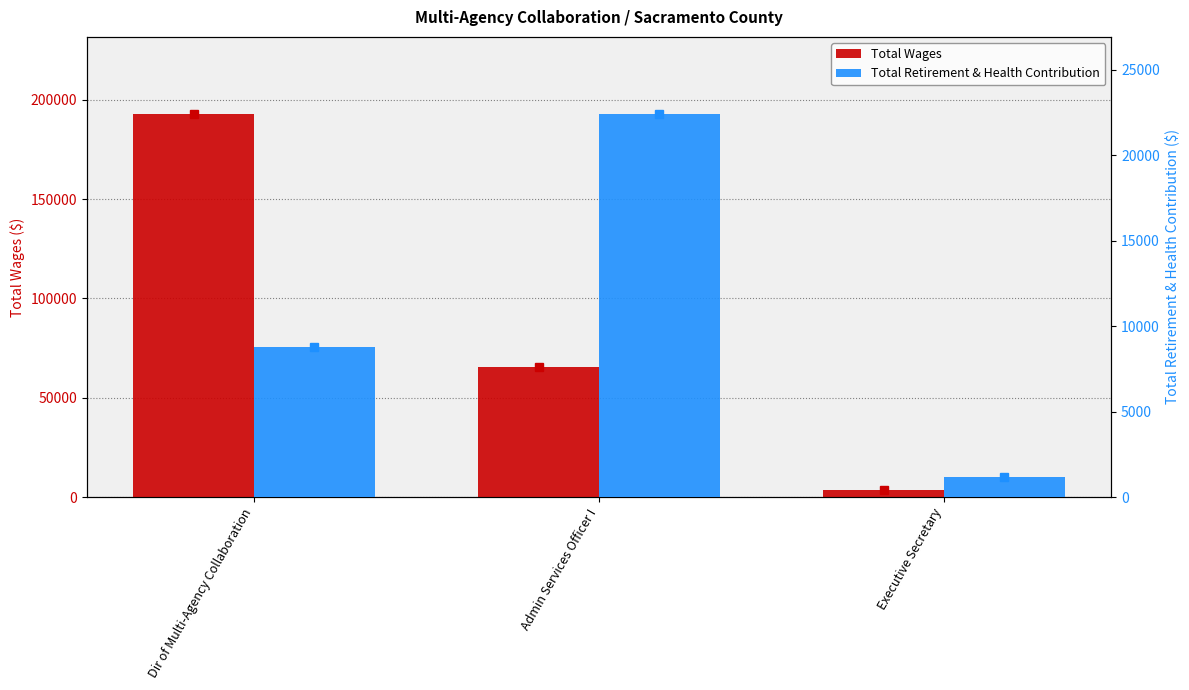

The Total Retirement & Health Contribution series shows 8768 at Dir of Multi-Agency Collaboration. True or false?

True